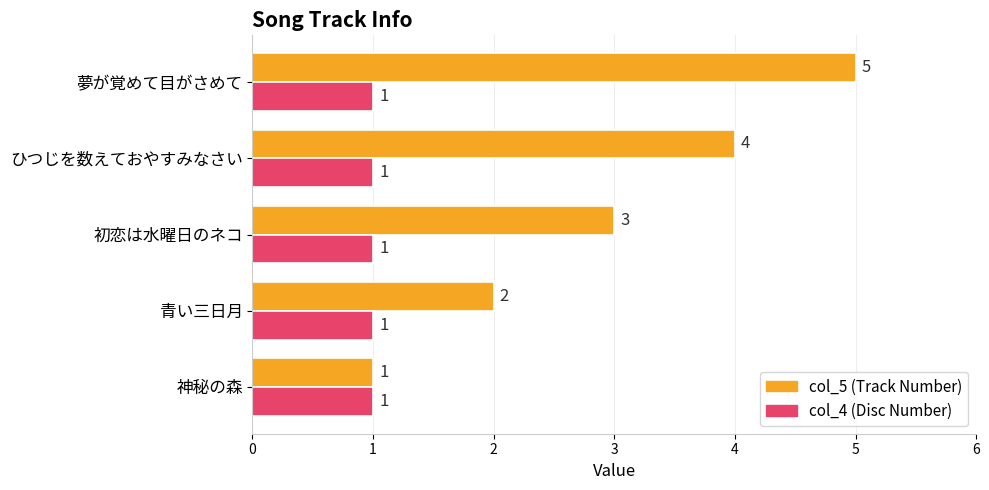

At which category is the sum across all series the highest?

夢が覚めて目がさめて